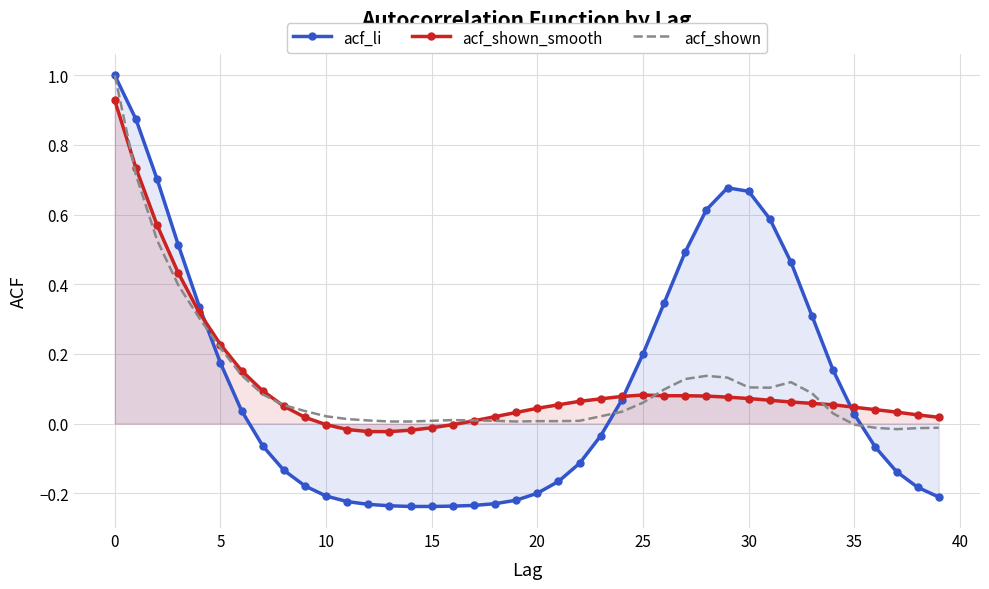

What is the greatest value displayed?

1.0